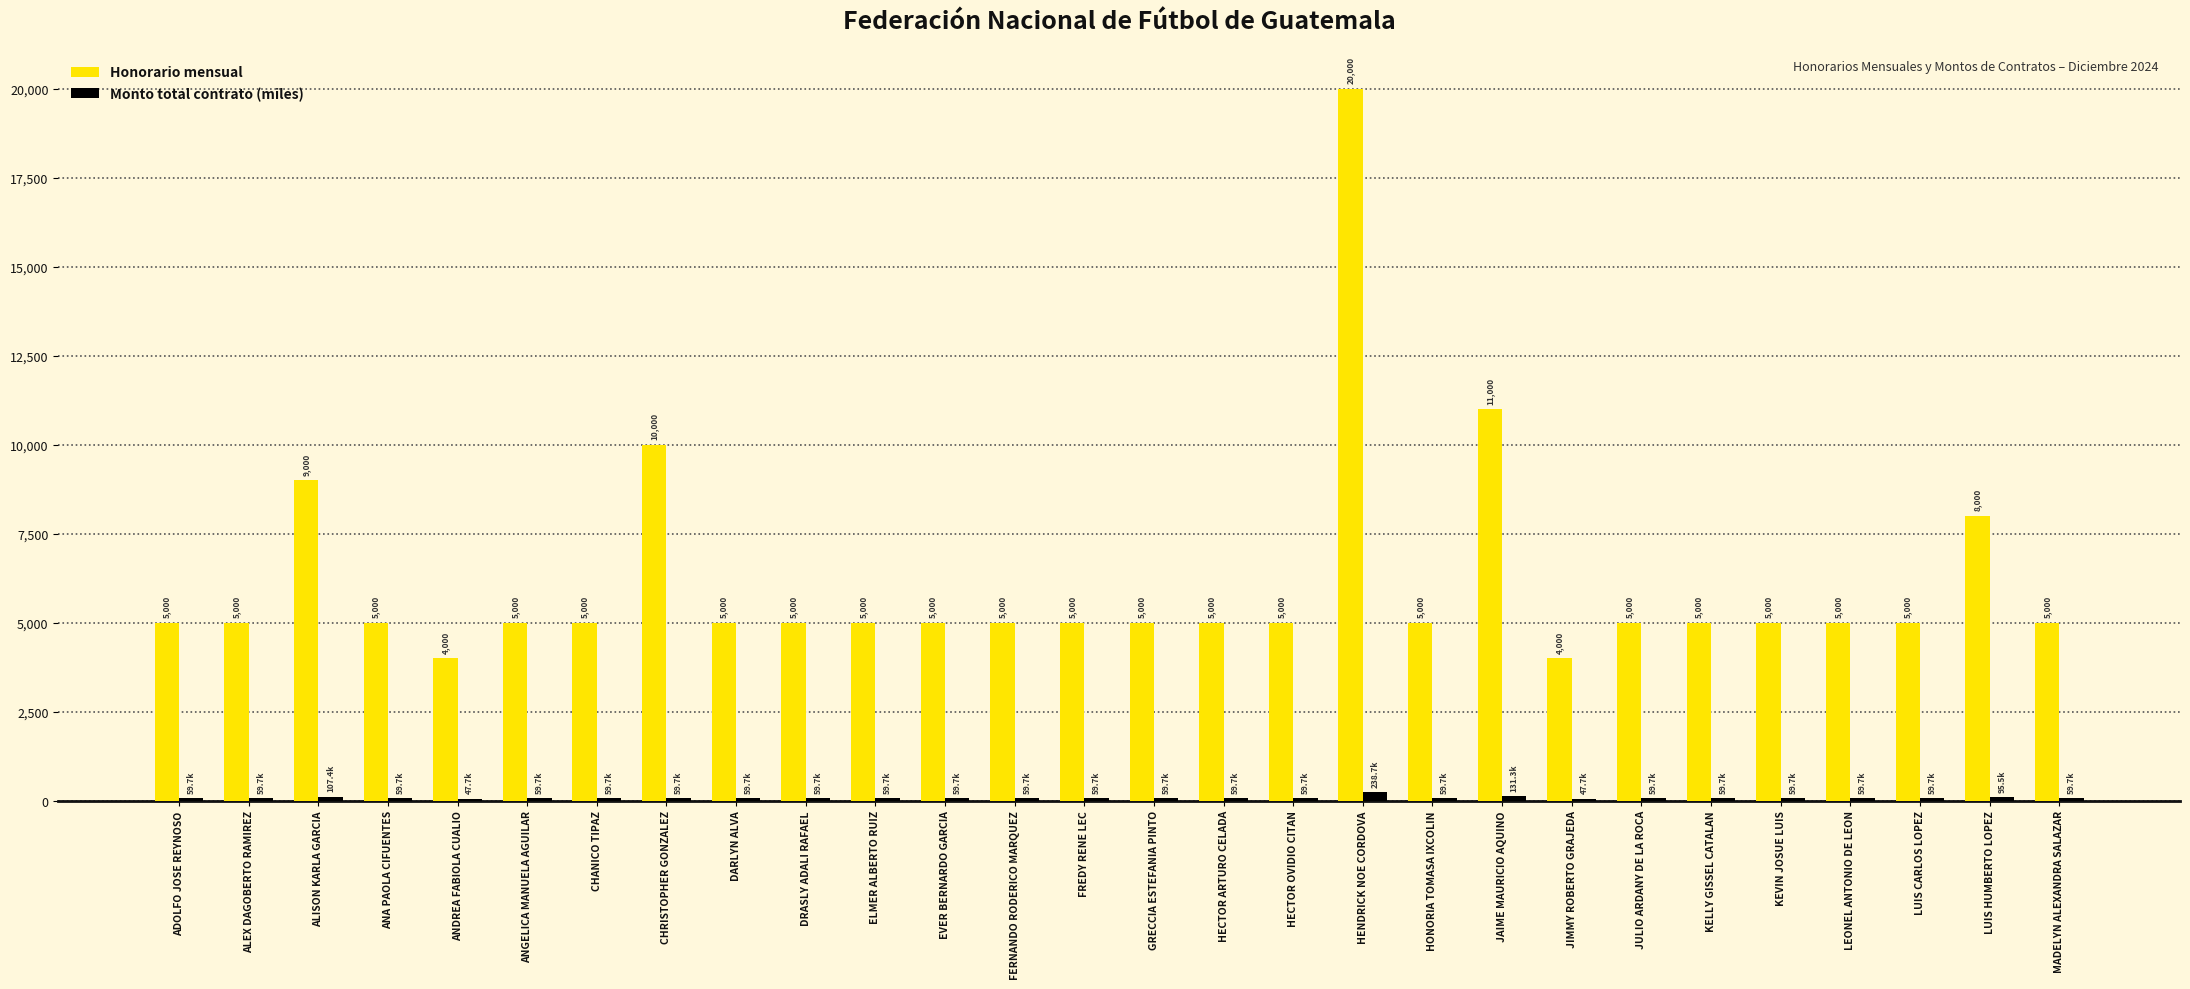

What is the approximate value of Honorario mensual at ELMER ALBERTO RUIZ?

5000.0